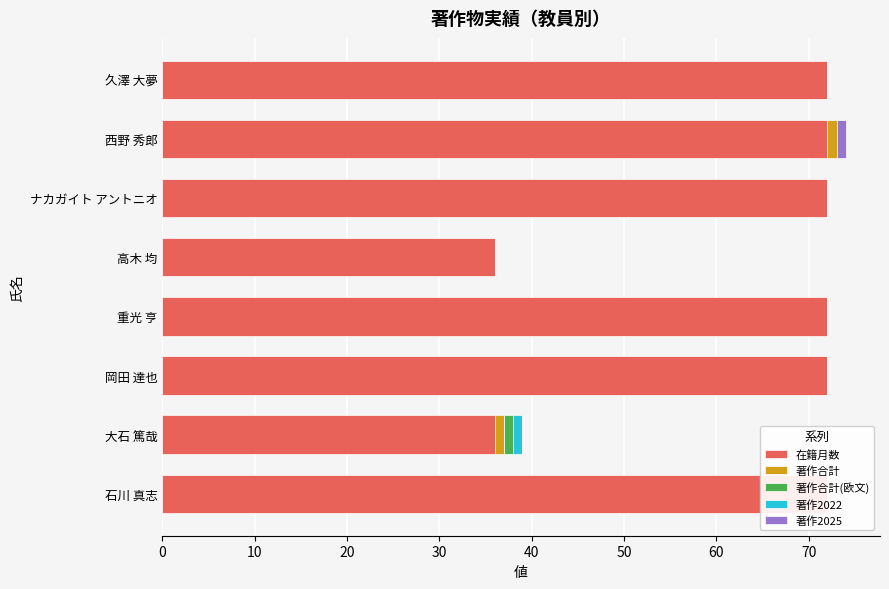

What is the greatest value displayed?

72